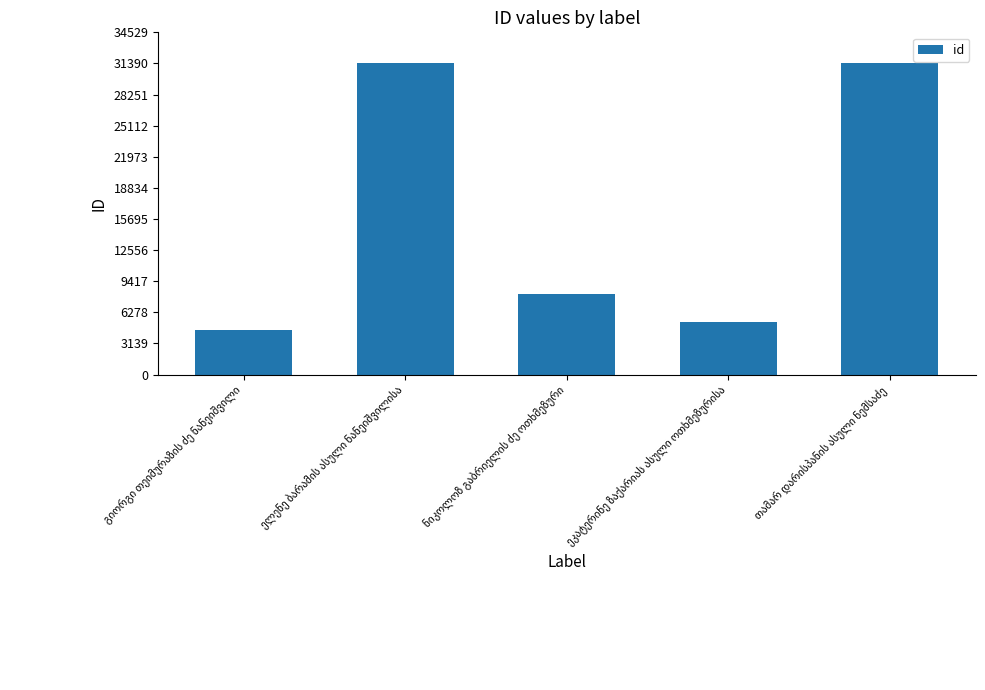

What is the average value?

16161